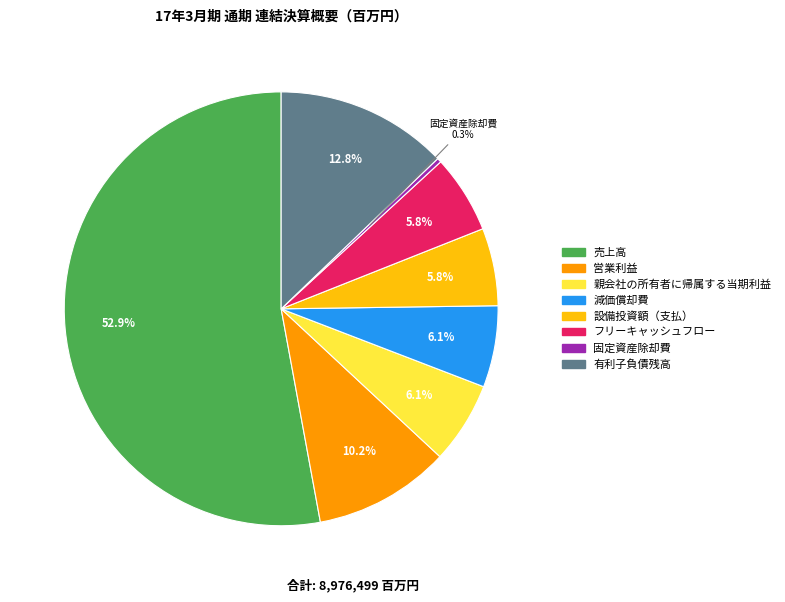

Does 売上高 represent more than half of the total?

Yes